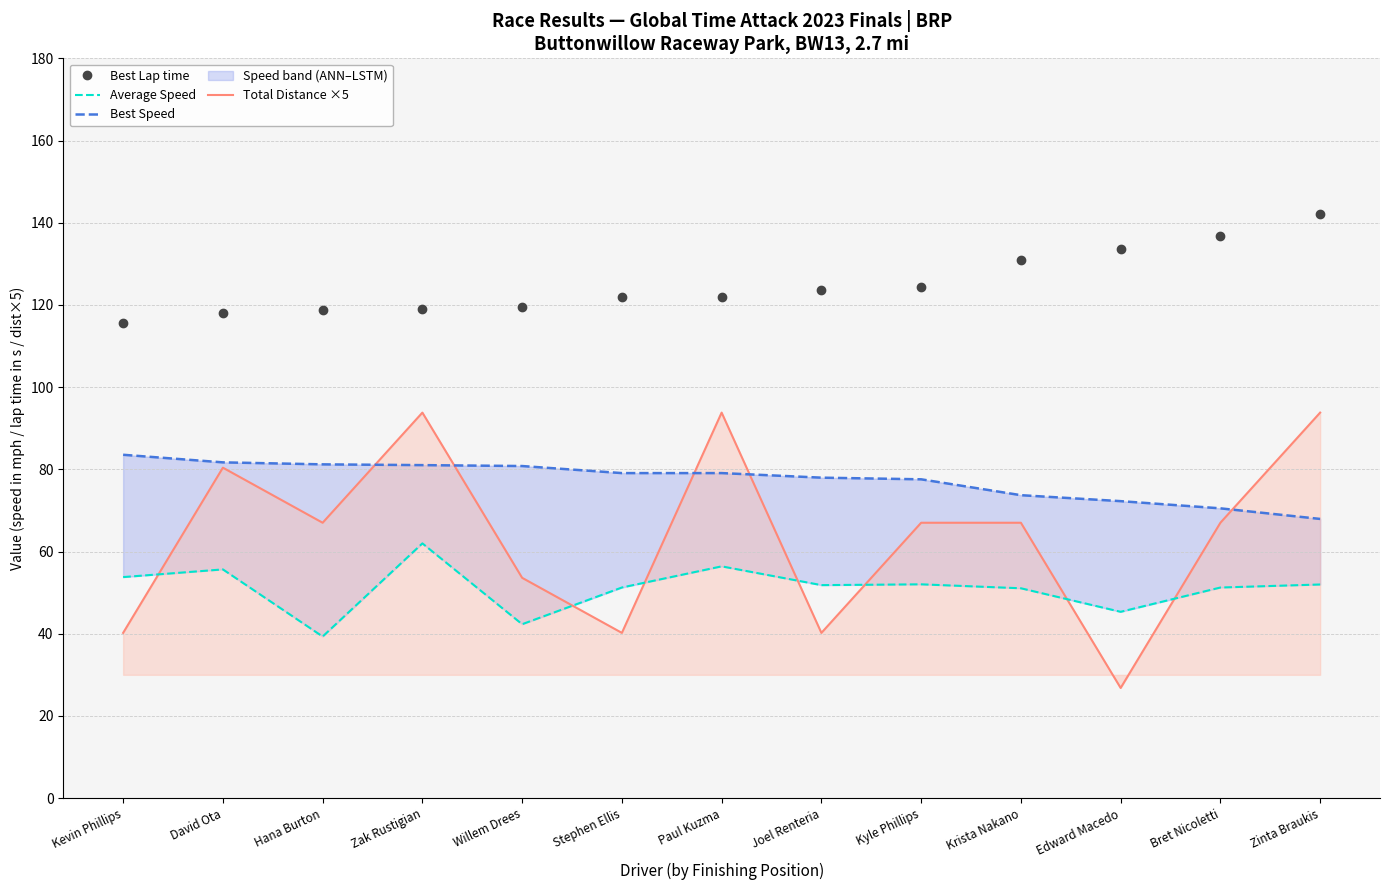

What is the difference between the highest and lowest values at Paul Kuzma?

65.6